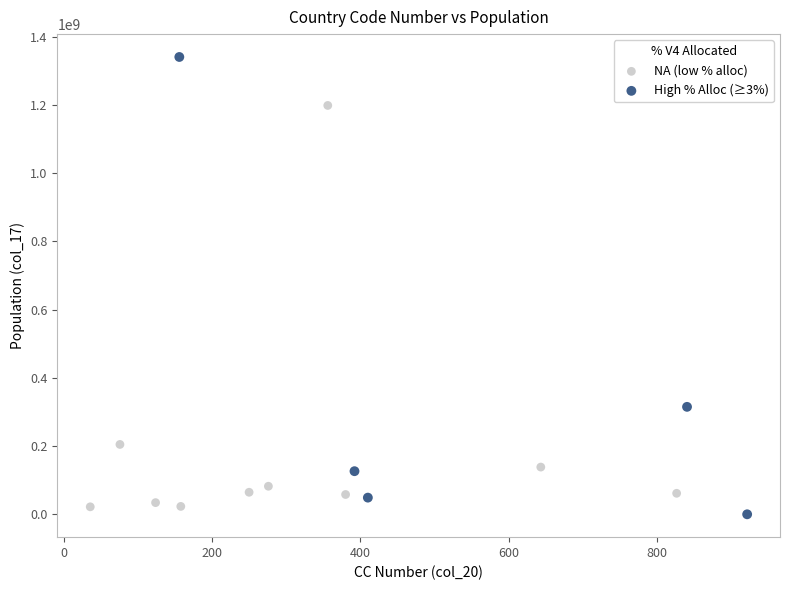

Which series contains the highest Y value?

High % Alloc (≥3%)